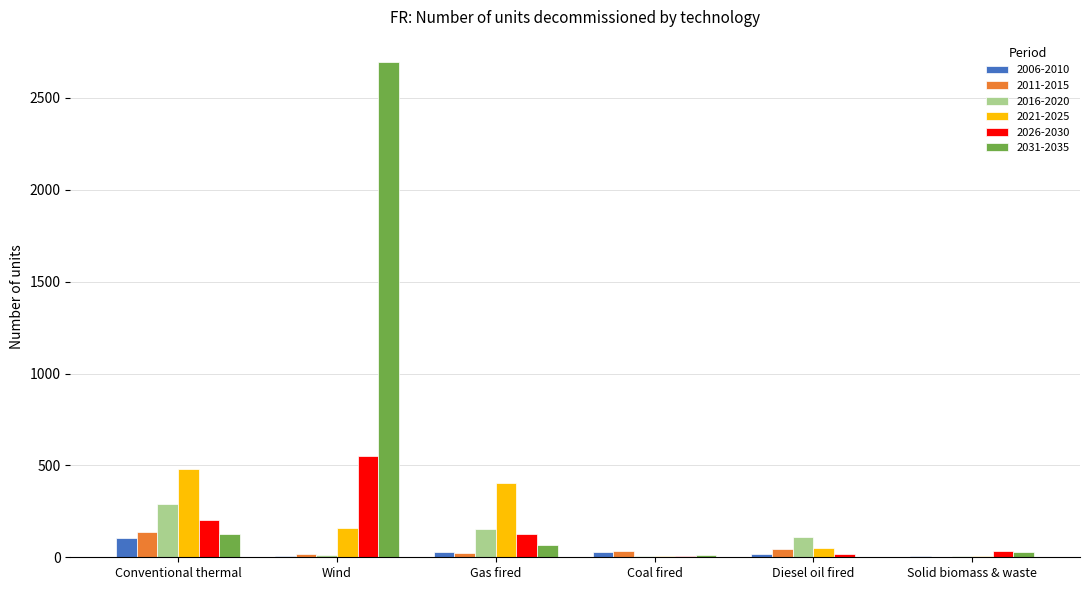

What is the sum of all 2016-2020 values?

581